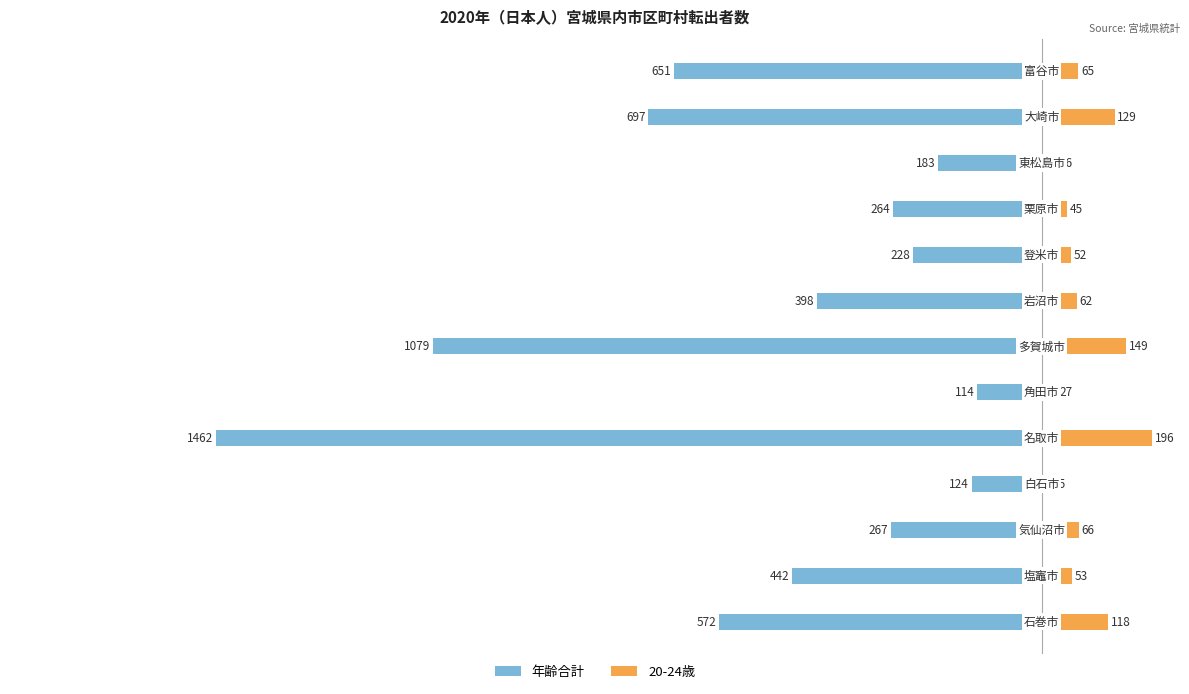

True or false: 年齢合計 has a value of -121 at 8.

False